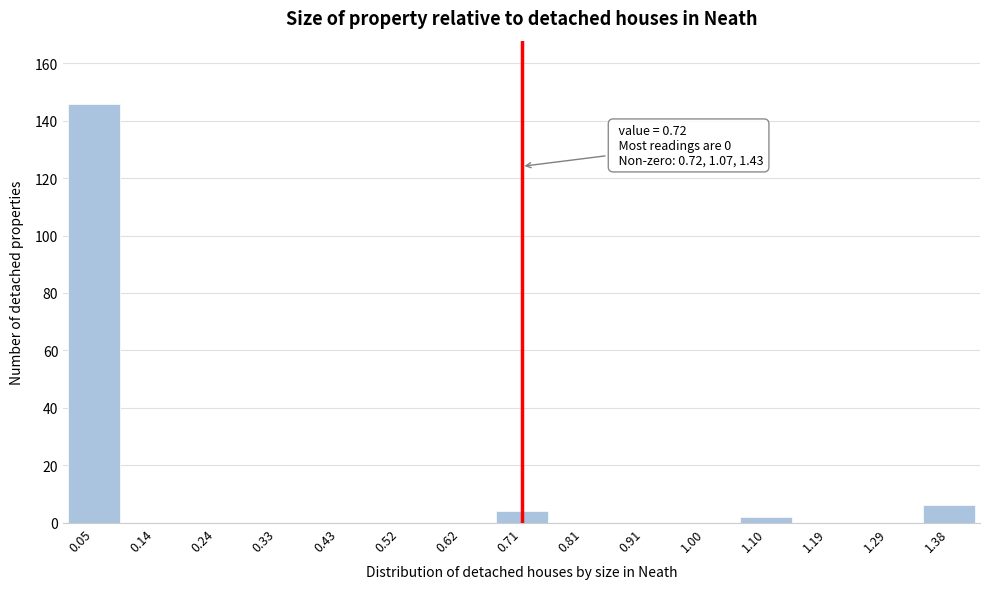

Reading left to right, extract all data points from this chart.

0.05=146	0.14=0	0.24=0	0.33=0	0.43=0	0.52=0	0.62=0	0.71=4	0.81=0	0.91=0	1.00=0	1.10=2	1.19=0	1.29=0	1.38=6